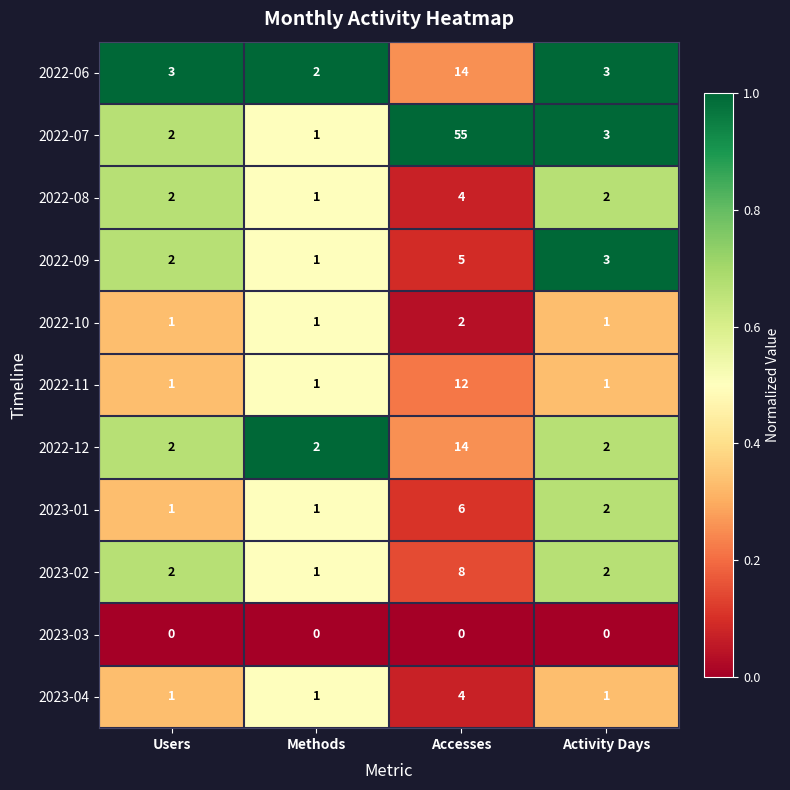

What is the total value across all series at Accesses?

124